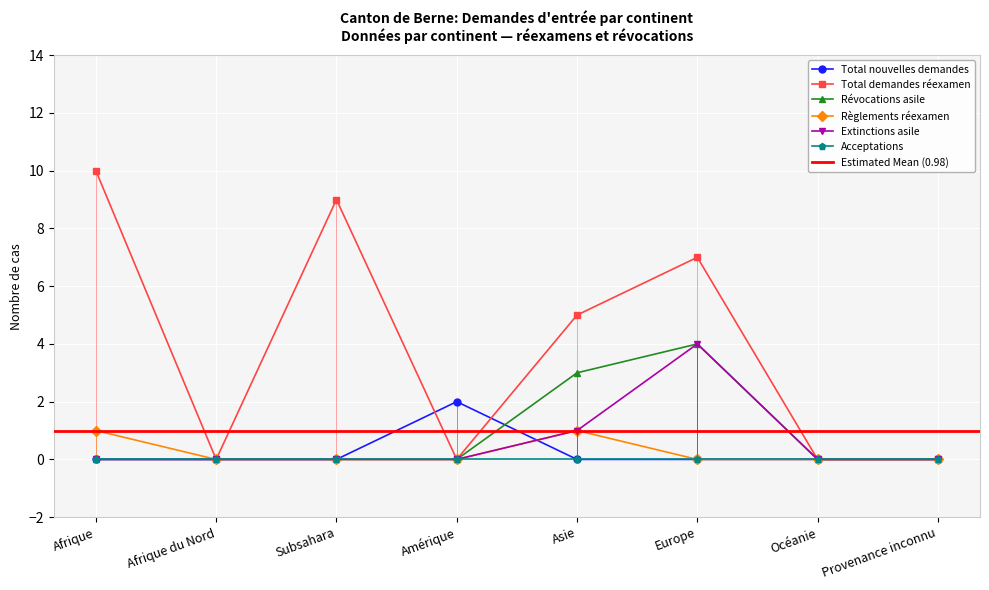

Which category has the highest value in the Règlements réexamen series?

Afrique